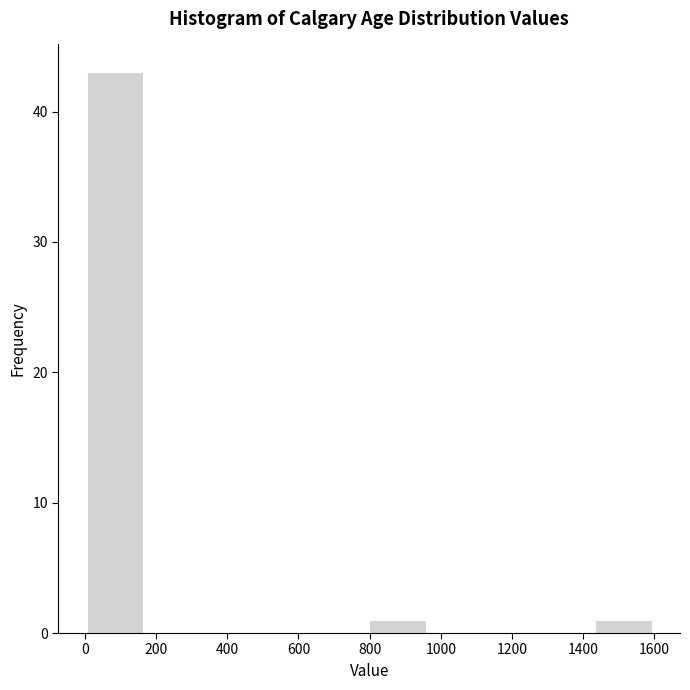

Reading left to right, transcribe this chart: for each bar, give the range it covers on the x-axis and its height. Neither the bar edges nor the heights are printed on the chart, so give them approximately, as read against the axes.

0 to 160: 43
160 to 320: 0
320 to 480: 0
480 to 640: 0
640 to 800: 0
800 to 960: 1
960 to 1120: 0
1120 to 1280: 0
1280 to 1440: 0
1440 to 1600: 1